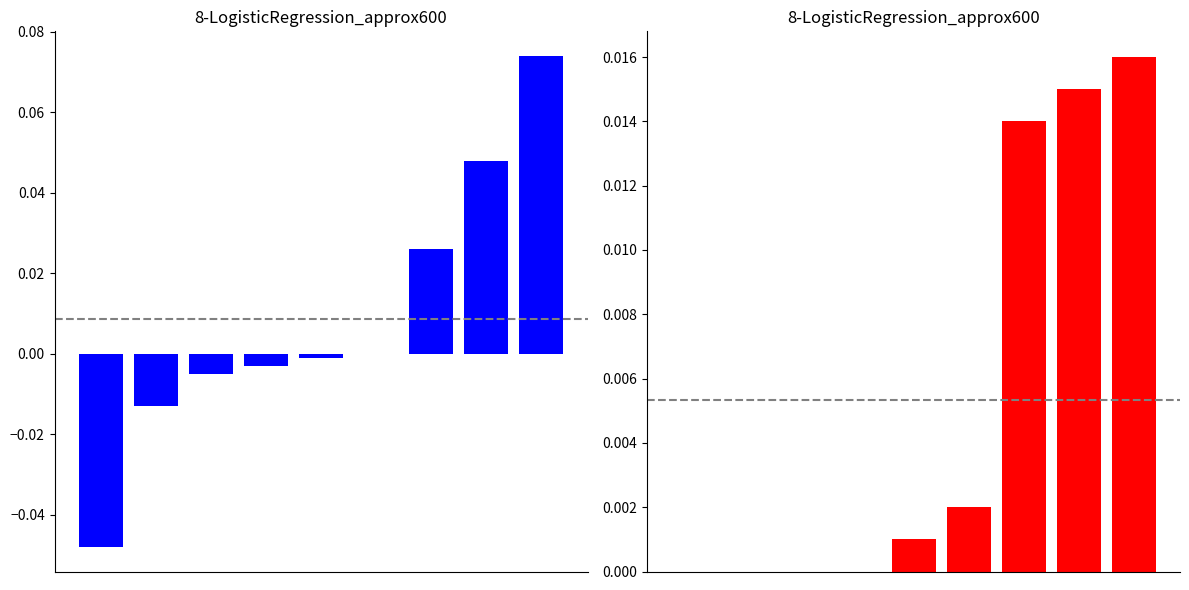

How many values in the Ordentliche - Erleichterte series exceed 0?

5